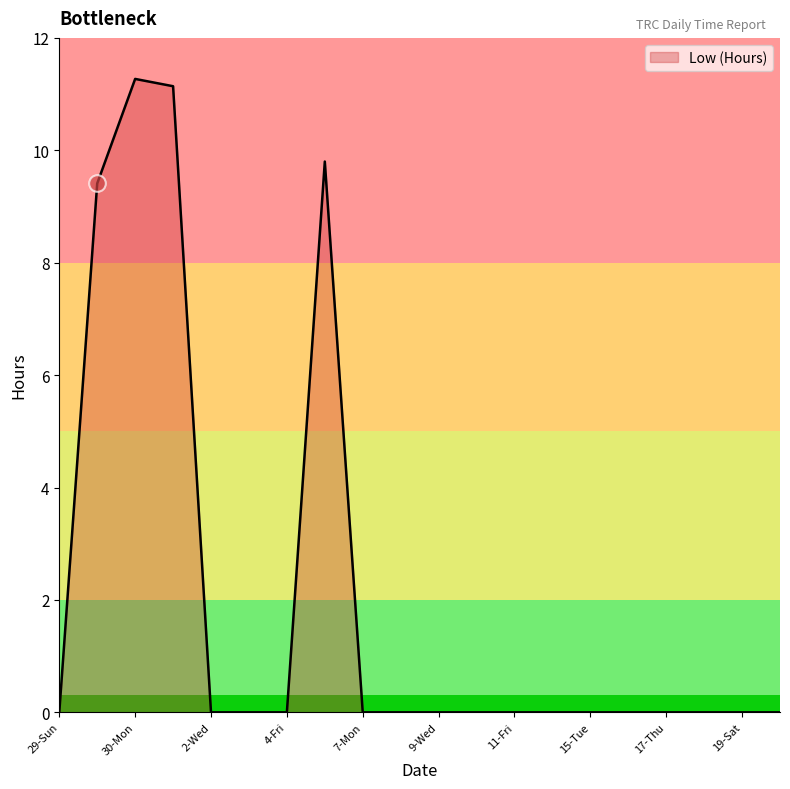

What is the difference between the maximum and minimum values?

11.3